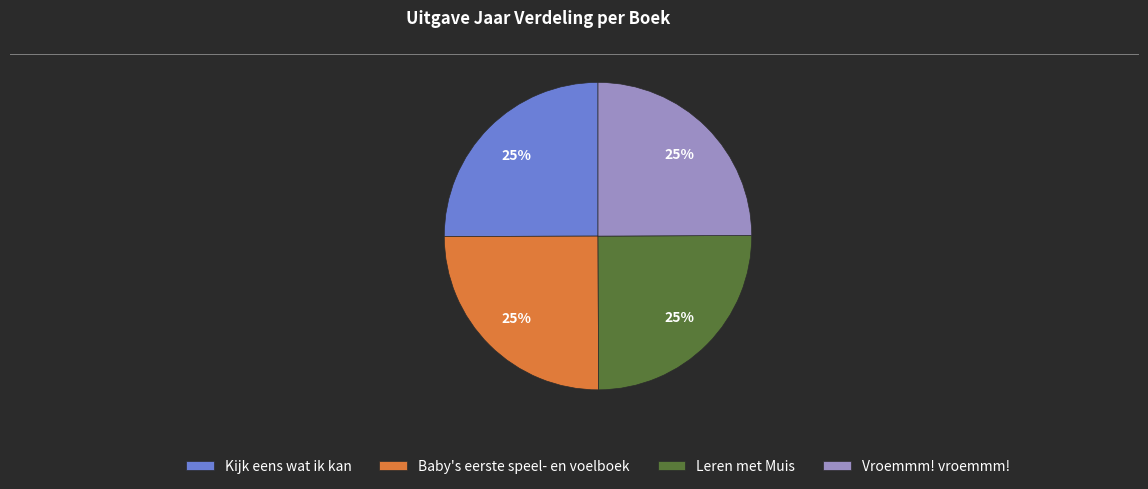

Approximately how many times larger is the value at Vroemmm! vroemmm! compared to Baby's eerste speel- en voelboek?

1.0